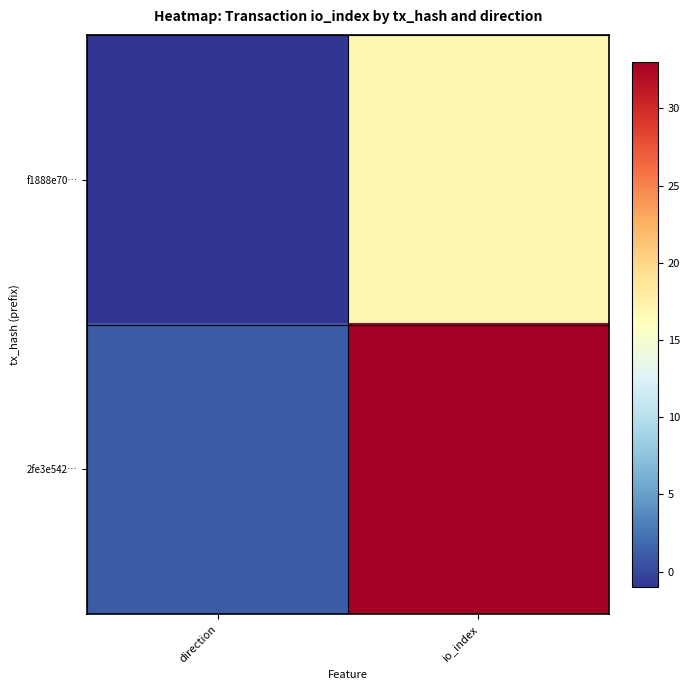

At how many categories does at least one series exceed 25?

1